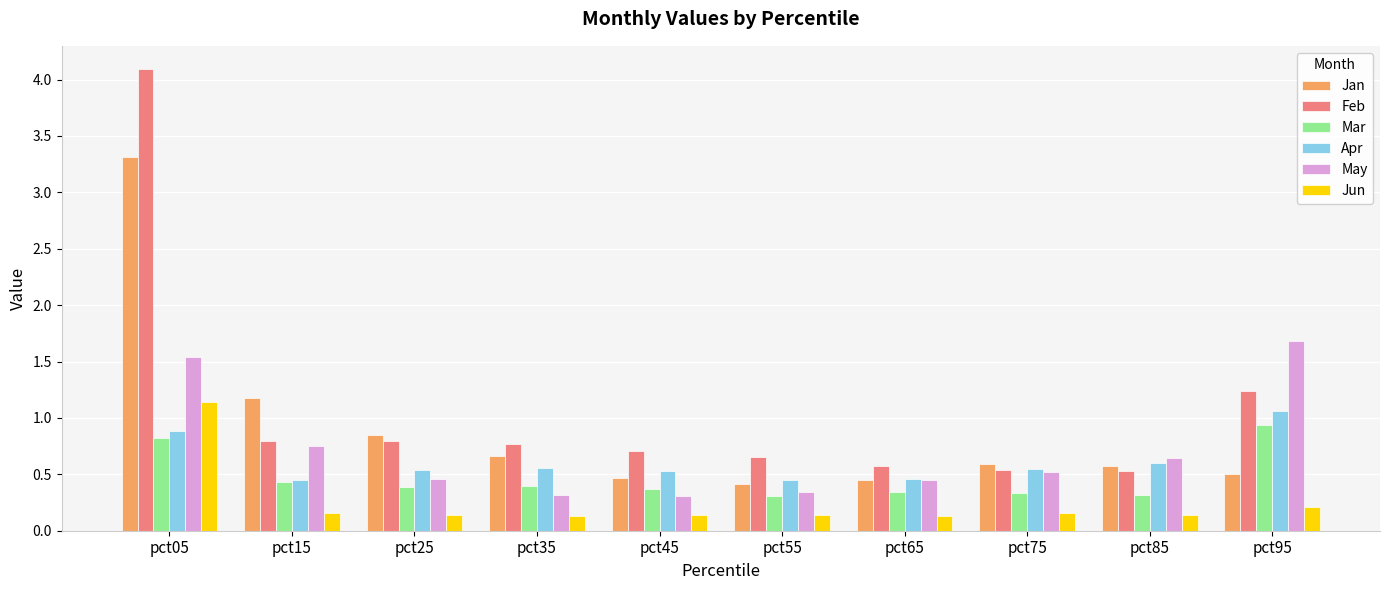

What is the sum of all Jun values?

2.5